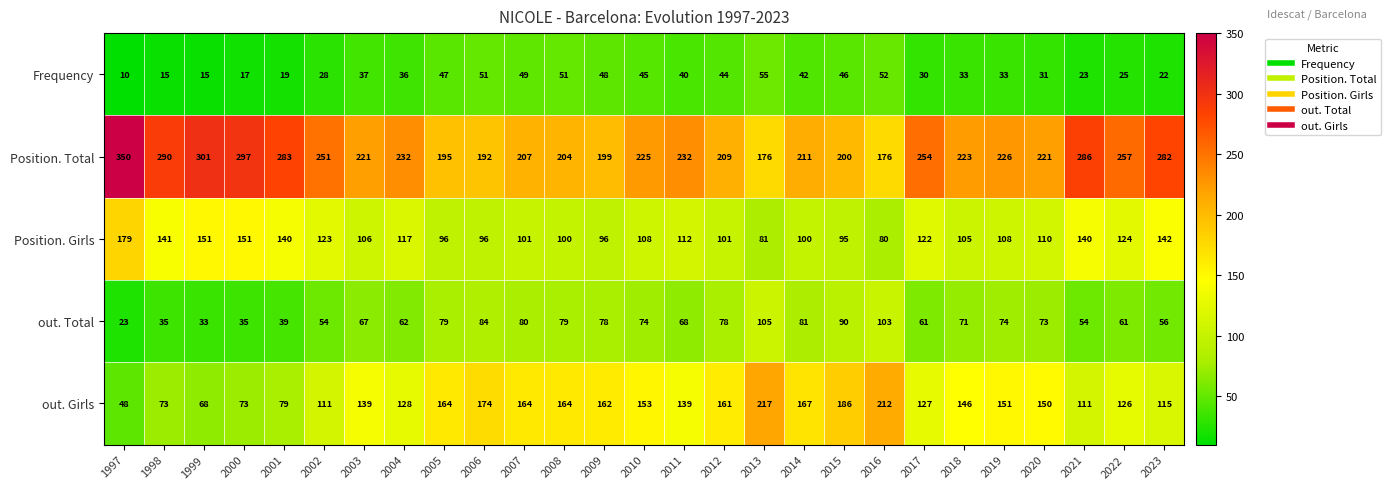

What is the total value across all series at 2010?

605